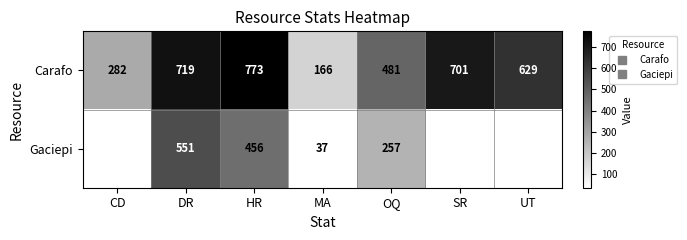

What is the total value across all series at UT?

629